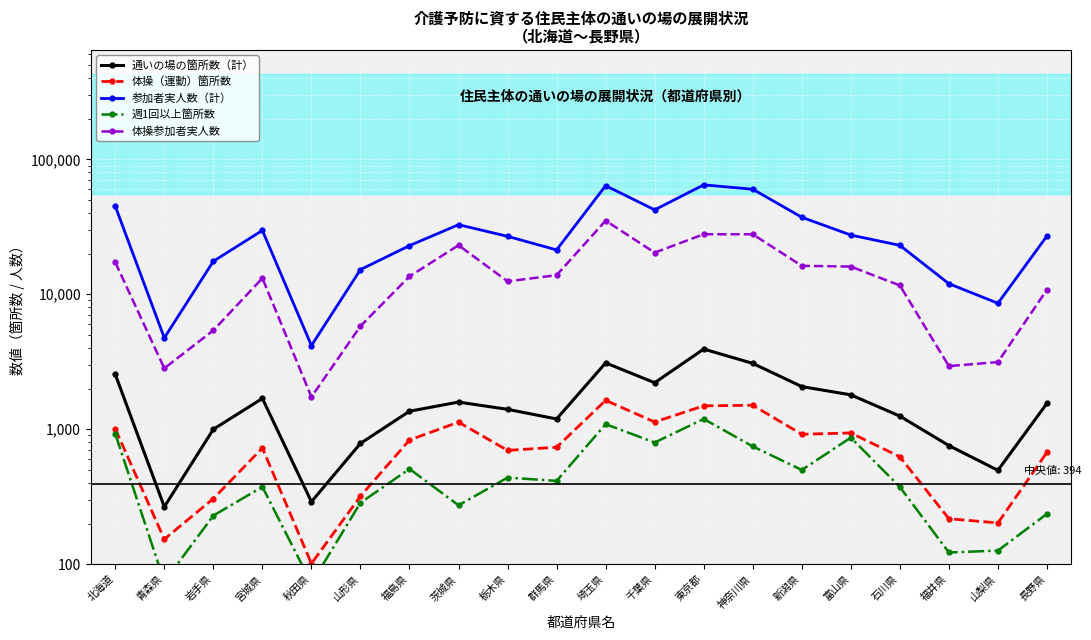

At how many categories does at least one series exceed 24426?

11